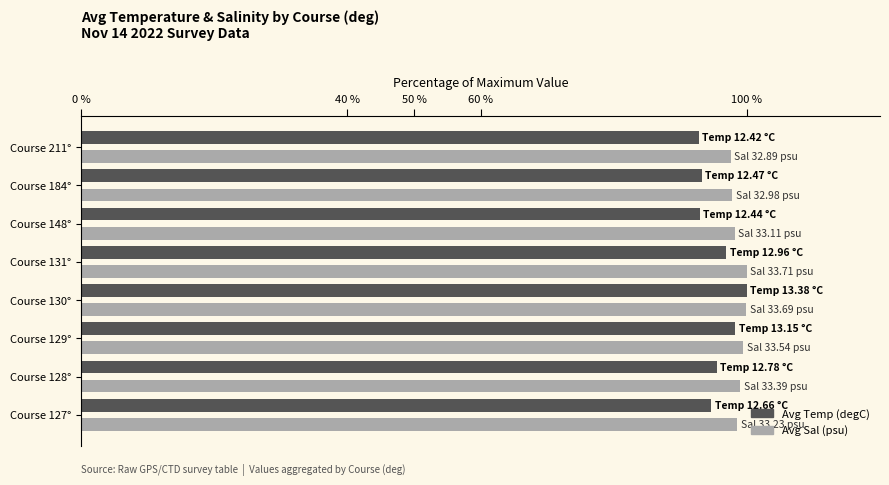

What are all the series names shown in the legend?

Avg Temp (degC), Avg Sal (psu)